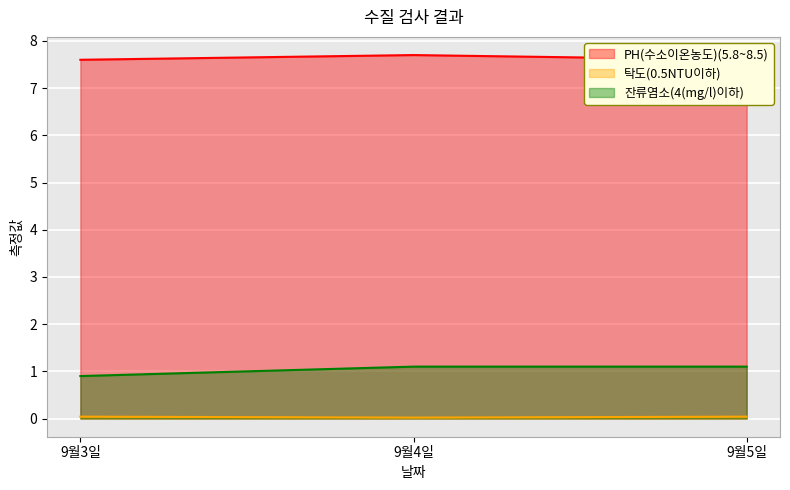

Which label corresponds to the largest value in the chart?

9월4일